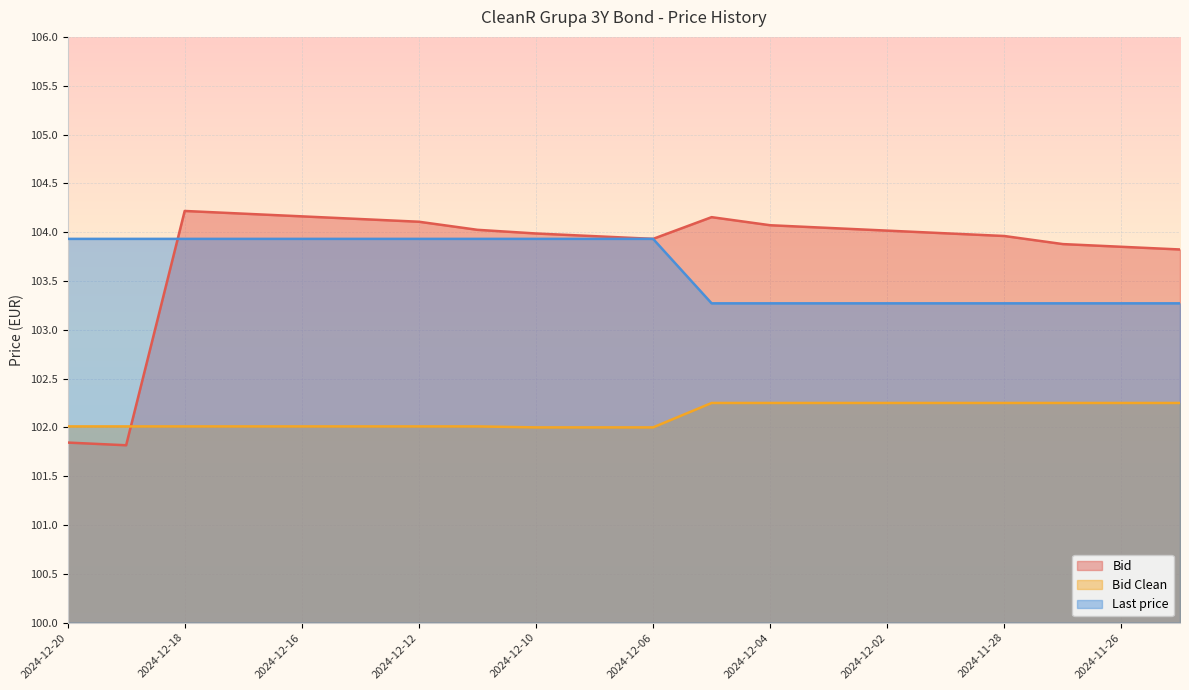

Between 2024-12-19 and 2024-12-11, which series saw the biggest shift?

Bid